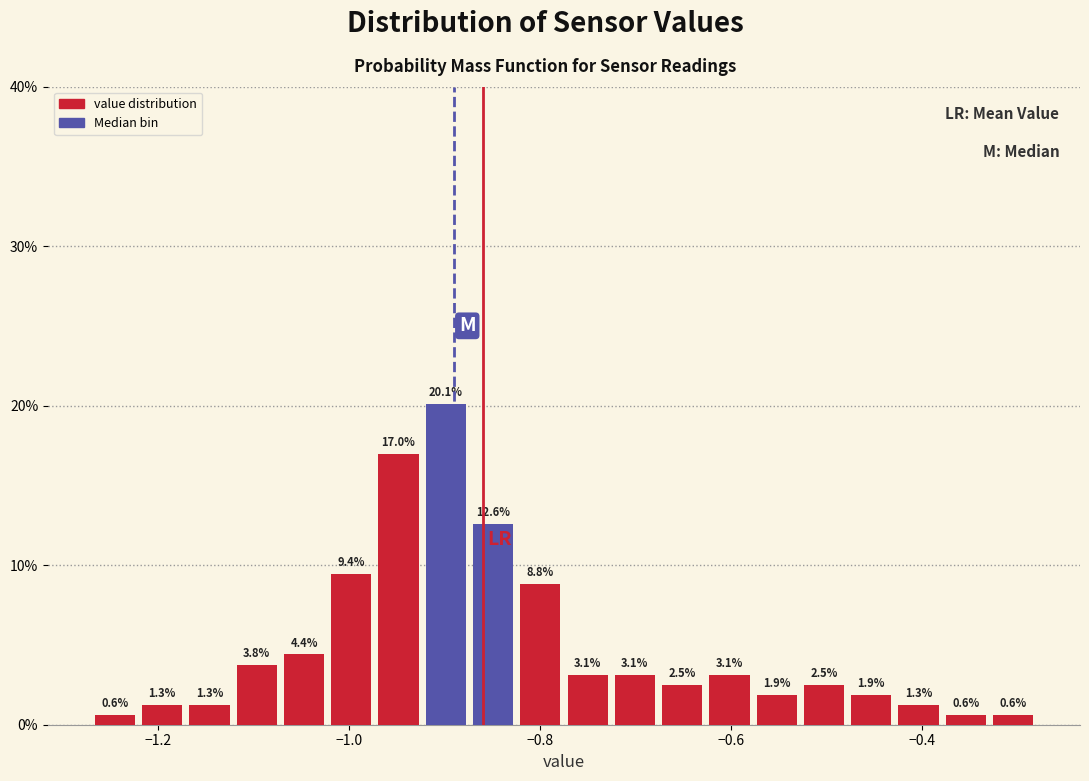

Read against the x-axis, roughly where is the centre of the tallest bar?

-0.90